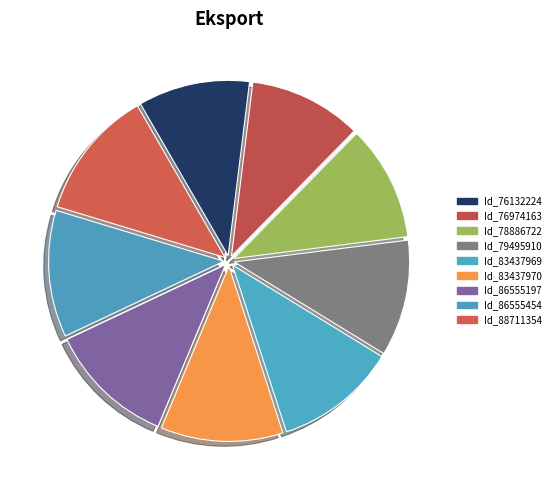

What is the smallest slice in the pie chart?

76132224